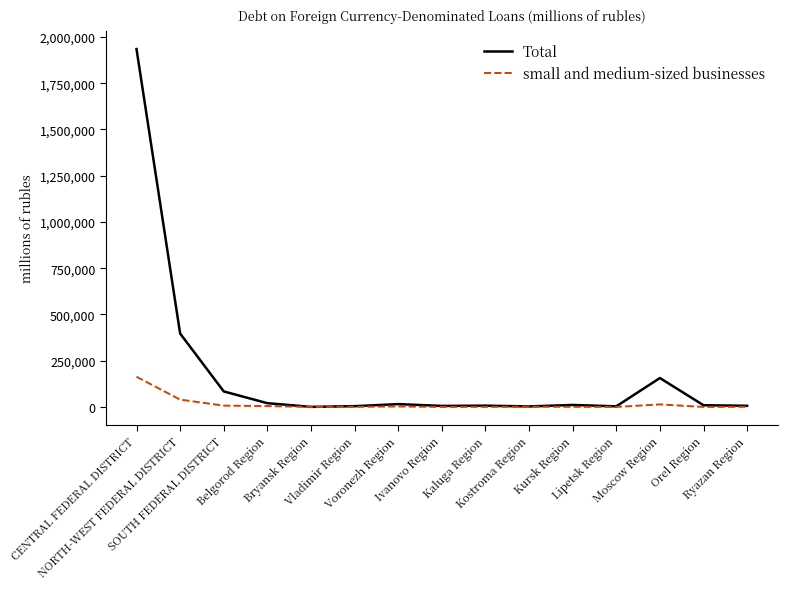

Which series has the largest total across all categories?

Total